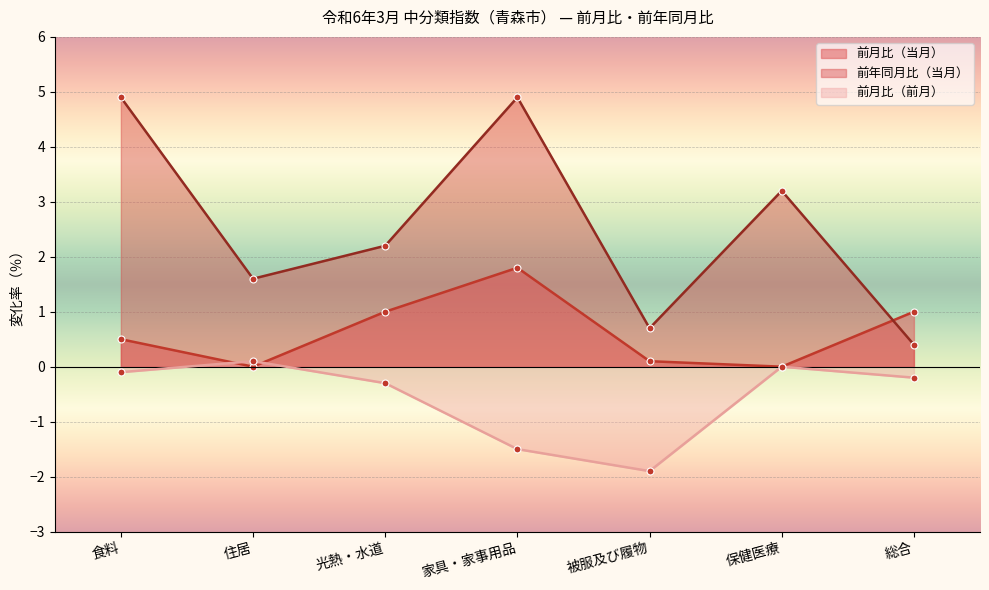

Is it true that 前年同月比（当月） equals 0.4 at 総合?

True